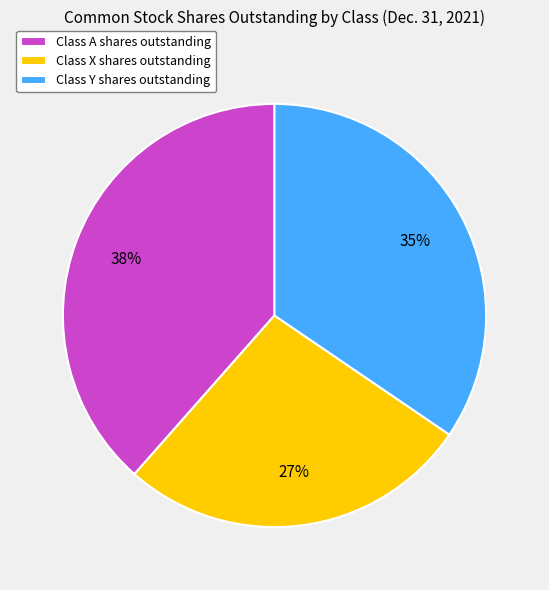

Which has a higher value, Class A shares outstanding or Class Y shares outstanding?

Class A shares outstanding